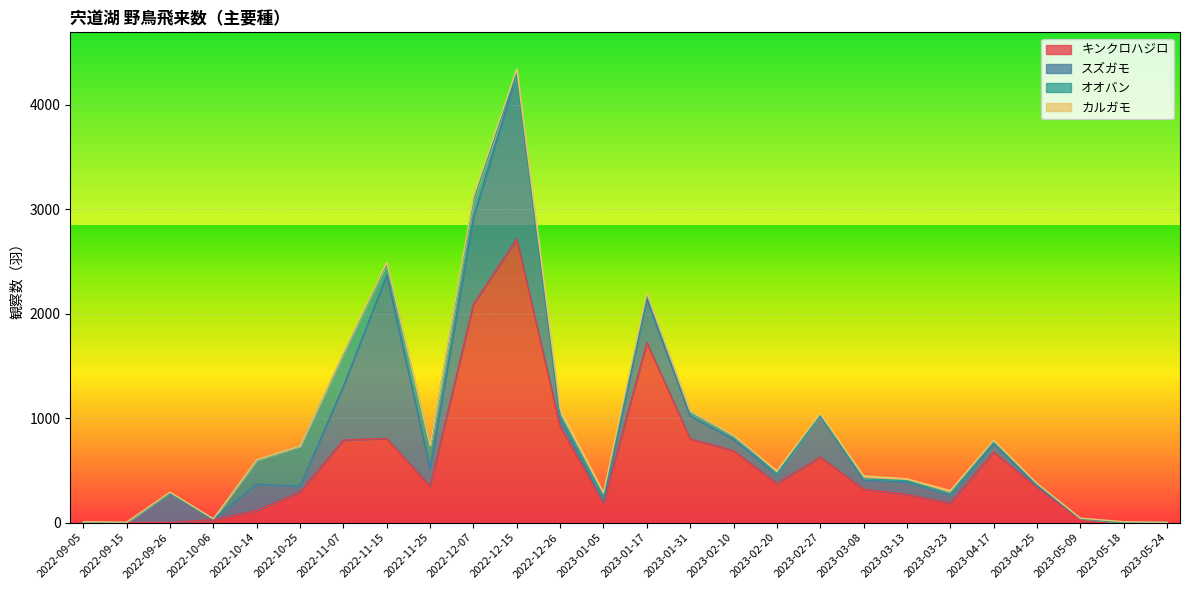

What is the sum of the スズガモ values at 2022-10-06 and 2023-01-31?

222